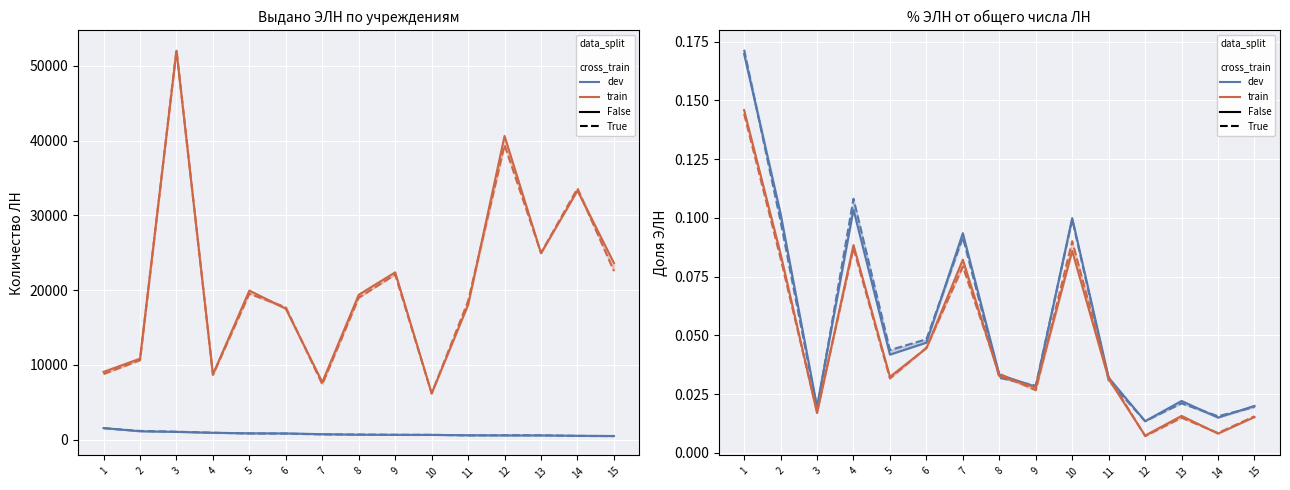

How many interior local valleys does the train / True series have?

4